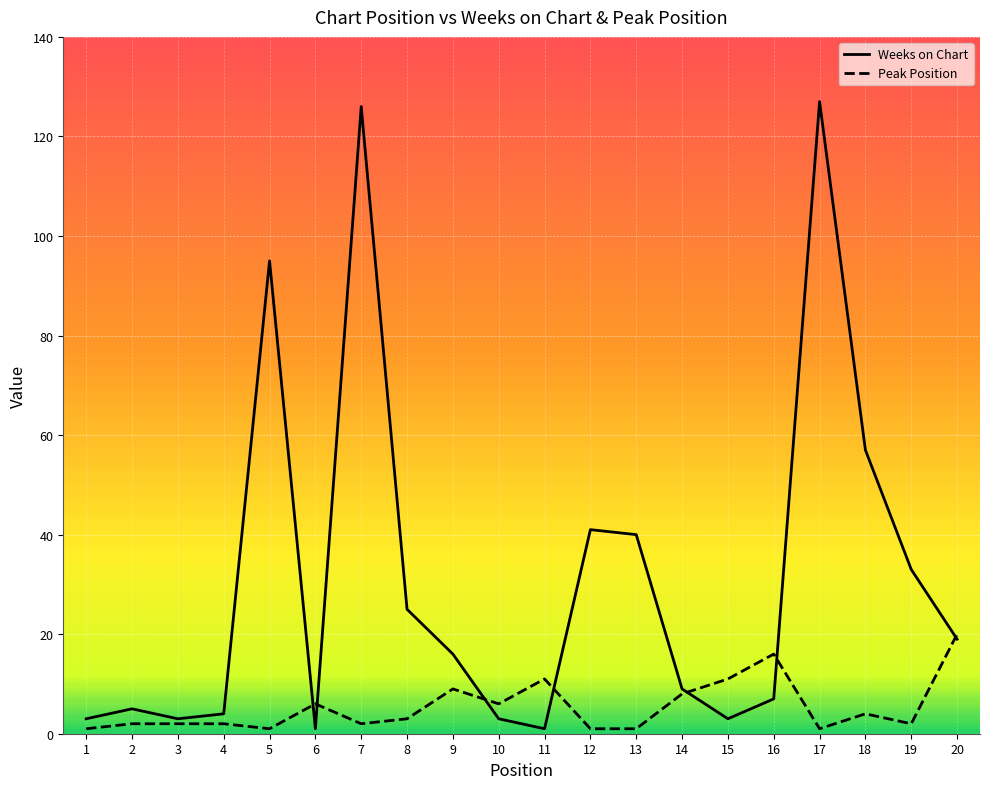

The Peak Position series shows 11 at 11. True or false?

True